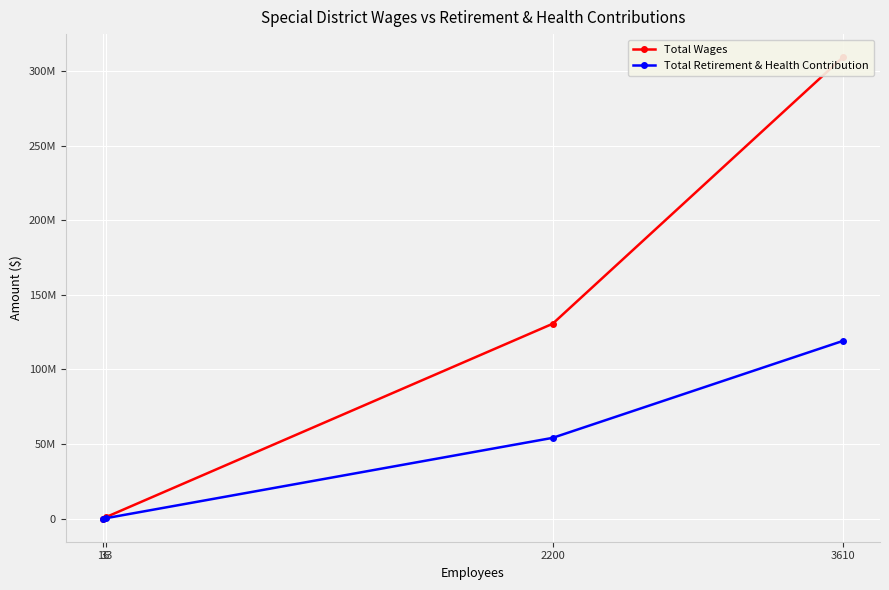

True or false: Total Wages and Total Retirement & Health Contribution intersect in this chart.

False